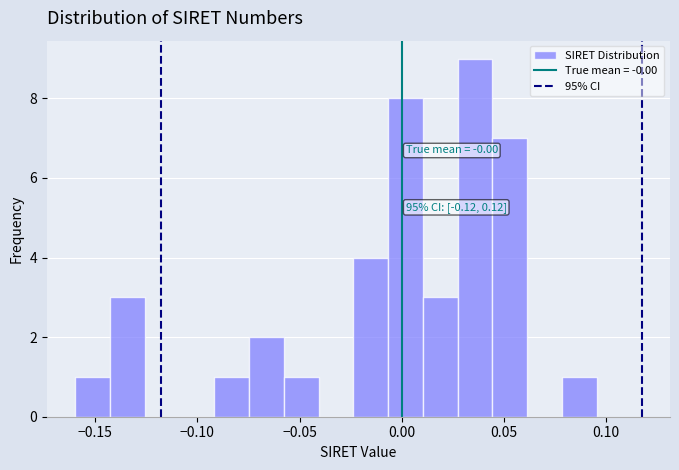

Around what value on the x-axis is the tallest bar? Give the approximate position of its centre, as read against the axis.

0.035